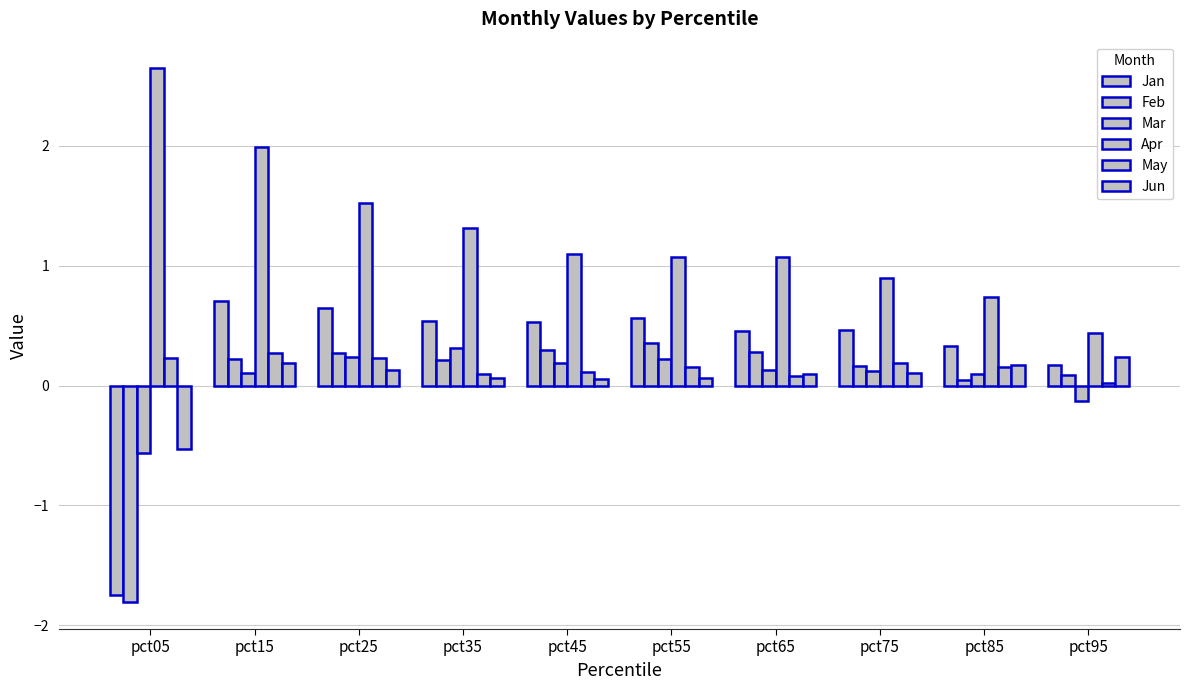

How many values in Jan are below zero?

1